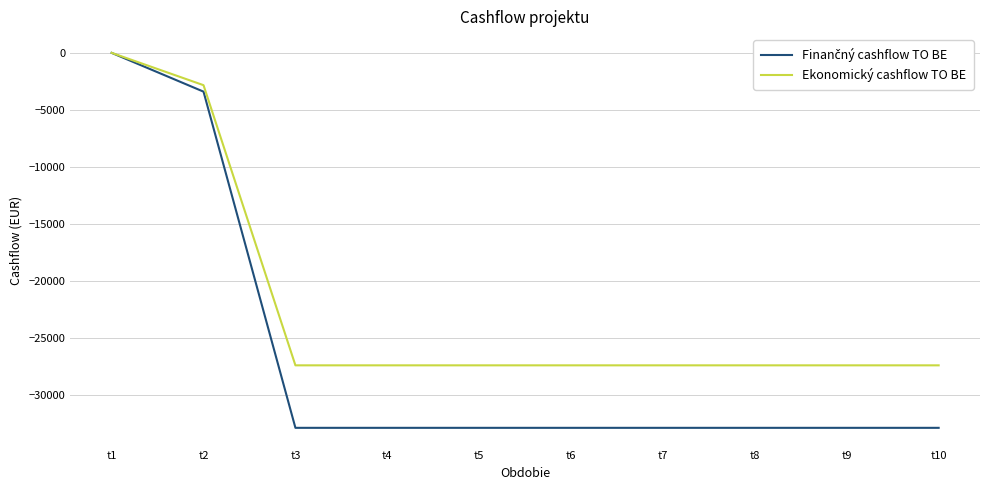

The value of Ekonomický cashflow TO BE at t2 is -4753.9. True or false?

False